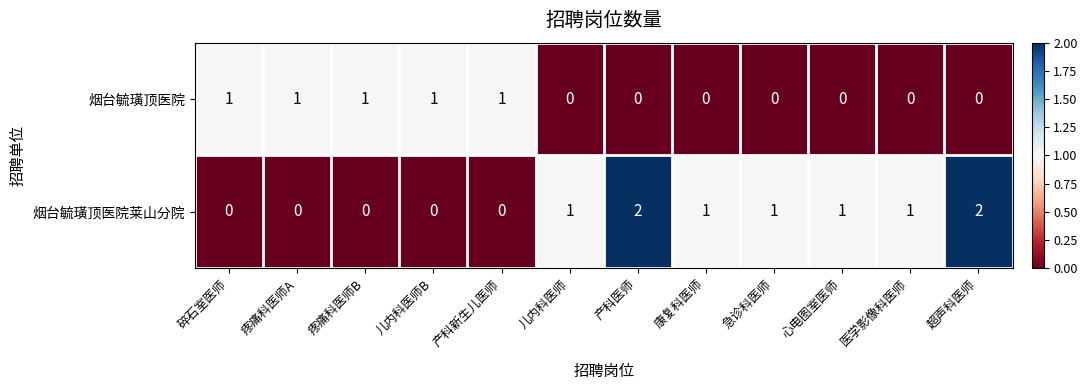

List the series in order of their peak value, lowest first.

烟台毓璜顶医院, 烟台毓璜顶医院莱山分院